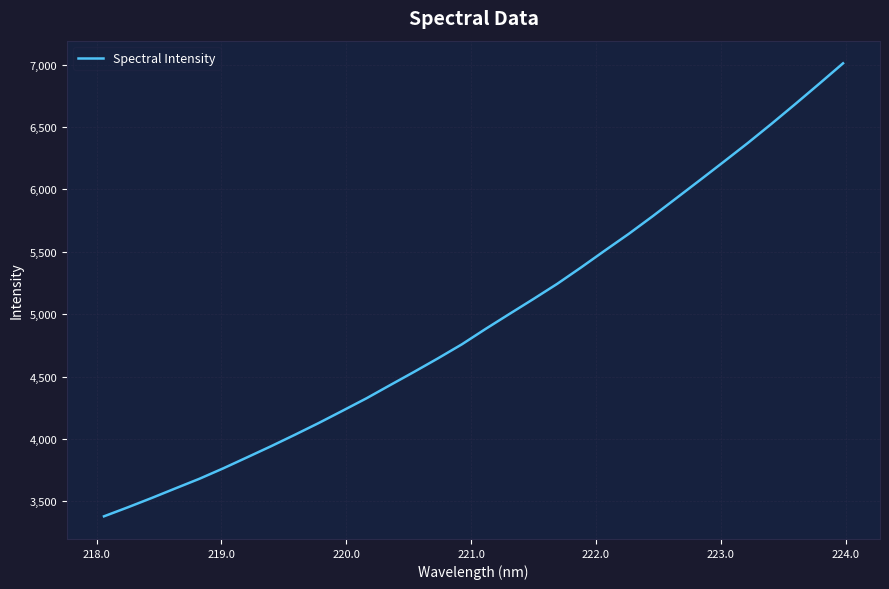

What is the minimum value shown in the chart?

3380.9